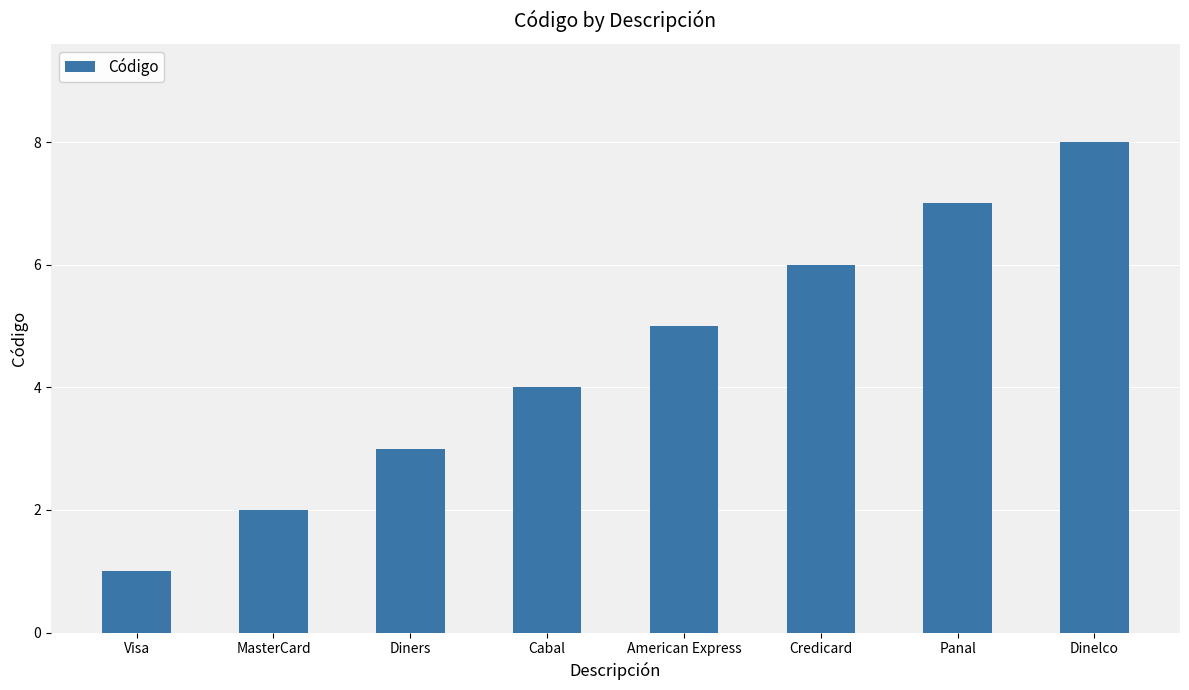

True or false: the data shows 5 at American Express.

True